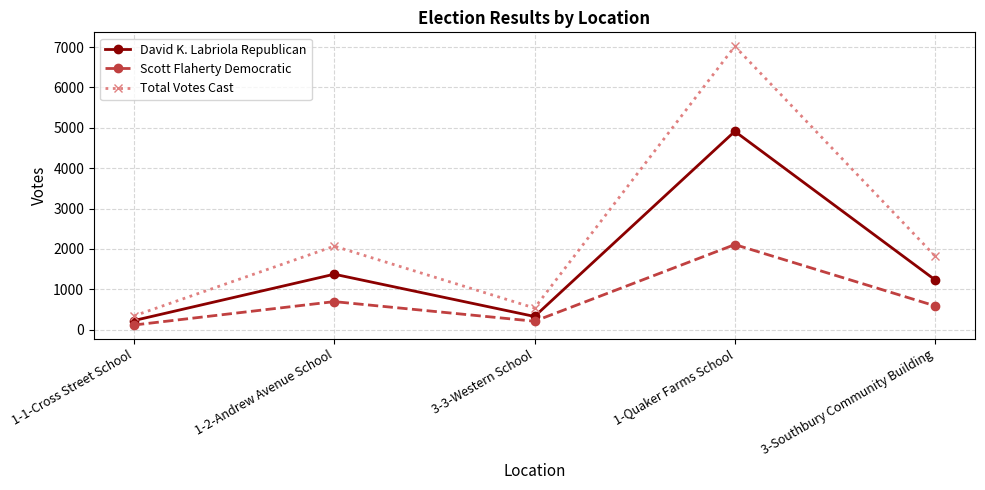

What are all the series names shown in the legend?

David K. Labriola Republican, Scott Flaherty Democratic, Total Votes Cast